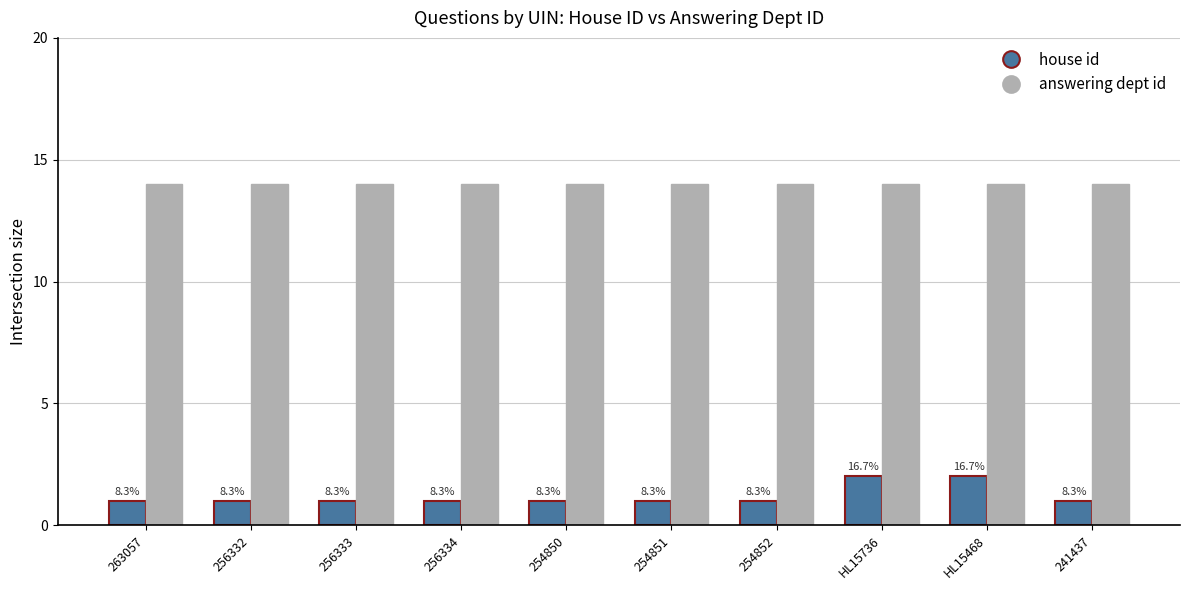

Are the bars horizontal?

No